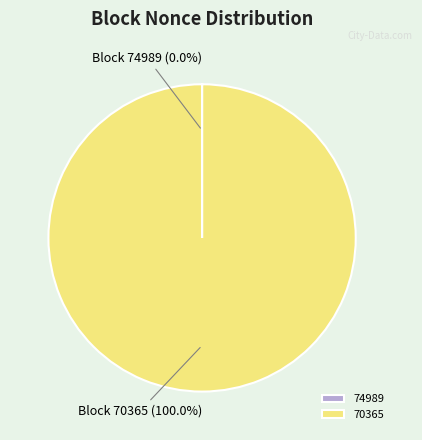

Which slice represents more than half of the pie?

70365